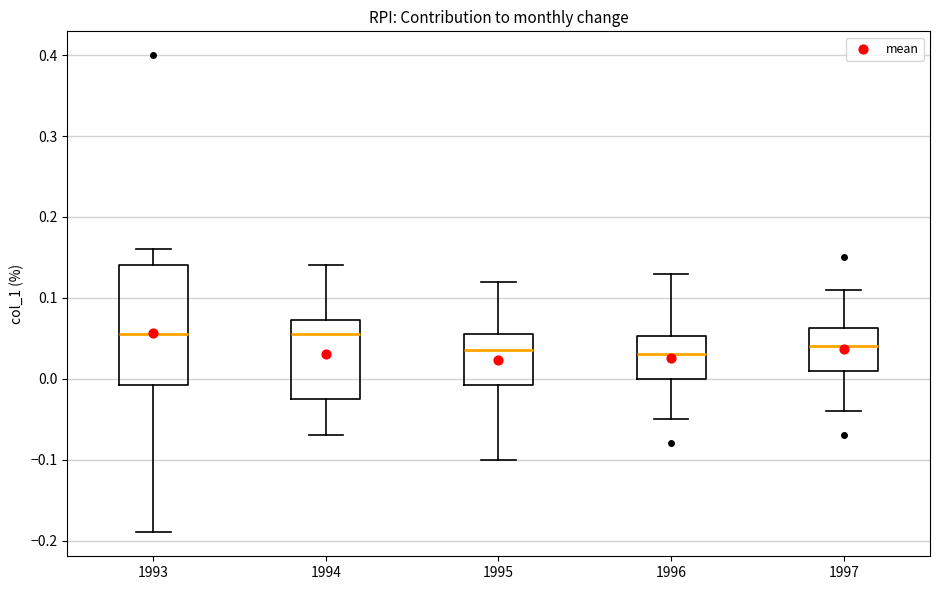

Reading left to right, read every box against the y-axis: the position of its median line, the range the box covers, and the ends of its whiskers. The values are not printed on the chart, so give them approximately, as read against the axis.

1993: median 0.06, box -0.01 to 0.14, whiskers -0.19 to 0.16
1994: median 0.06, box -0.02 to 0.07, whiskers -0.07 to 0.14
1995: median 0.04, box -0.01 to 0.06, whiskers -0.10 to 0.12
1996: median 0.03, box 0.00 to 0.05, whiskers -0.05 to 0.13
1997: median 0.04, box 0.01 to 0.06, whiskers -0.04 to 0.11